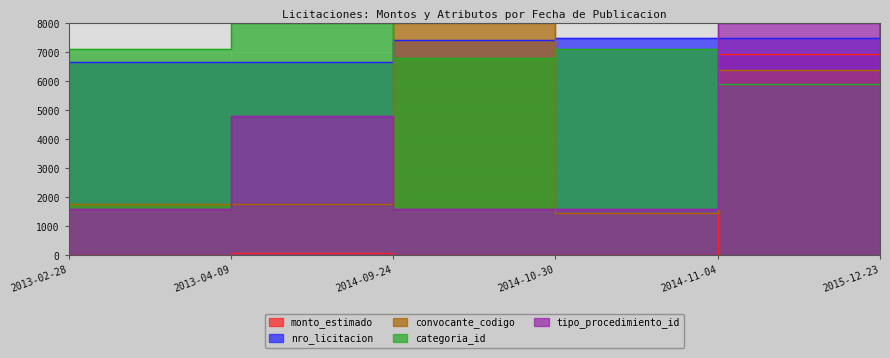

What is the greatest value displayed?

8000.0